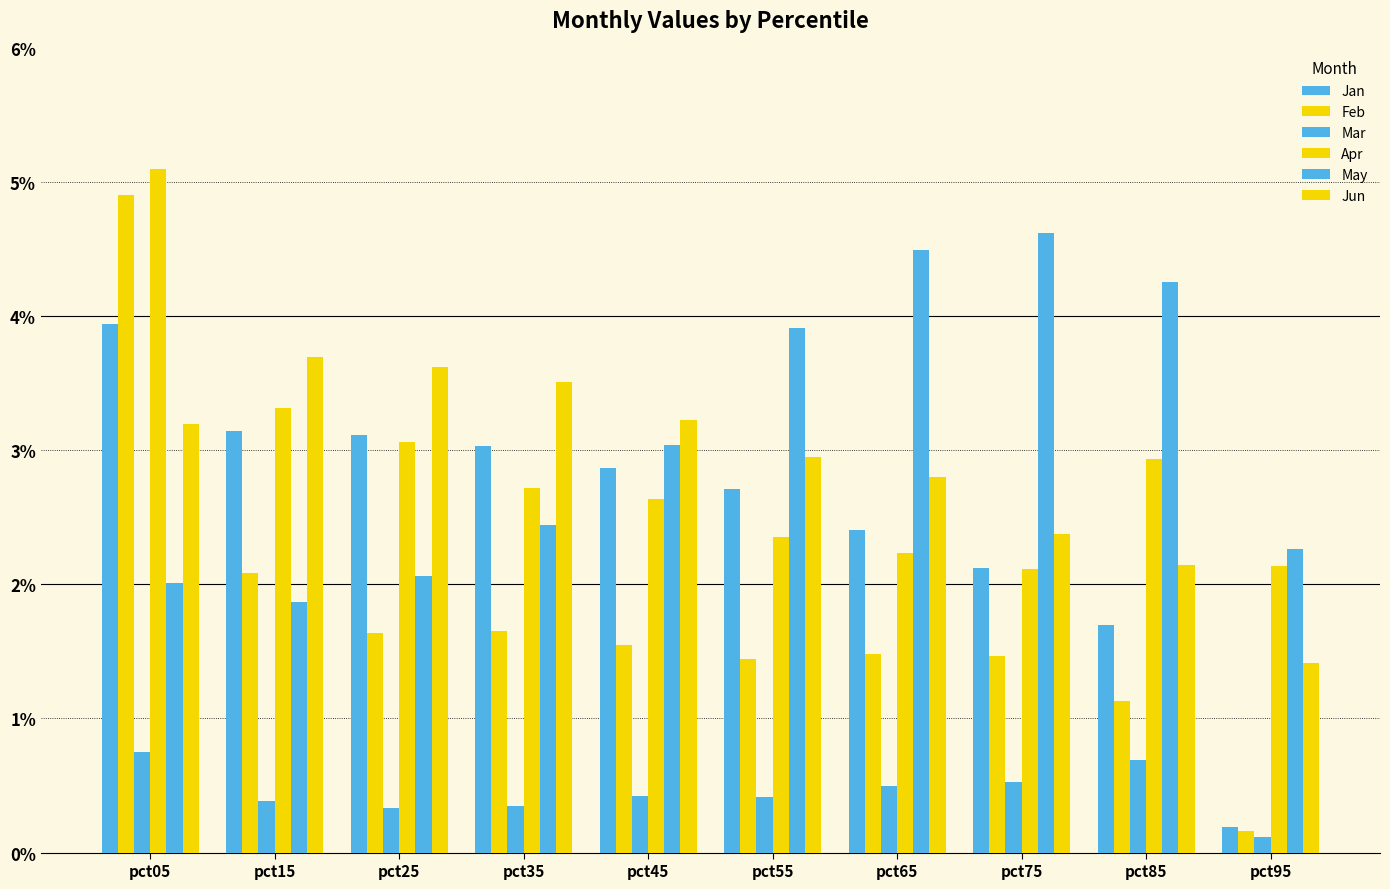

Which has a higher value, pct35 or pct15?

pct15